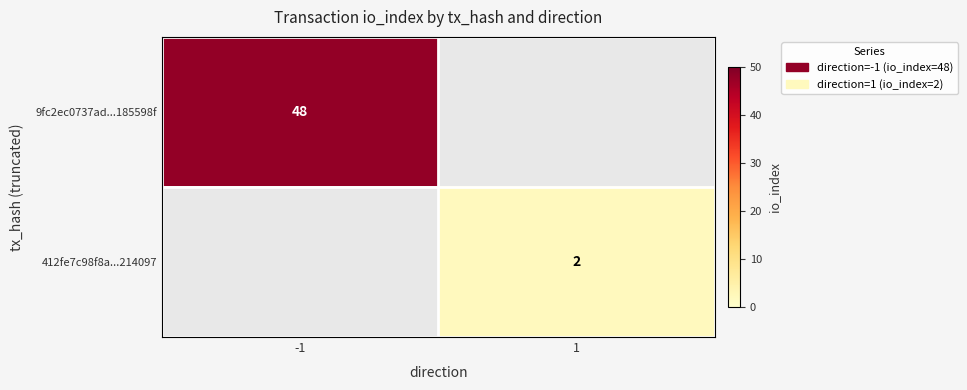

True or false: 412fe7c98f8a...214097 has a value of 3 at 1.

False